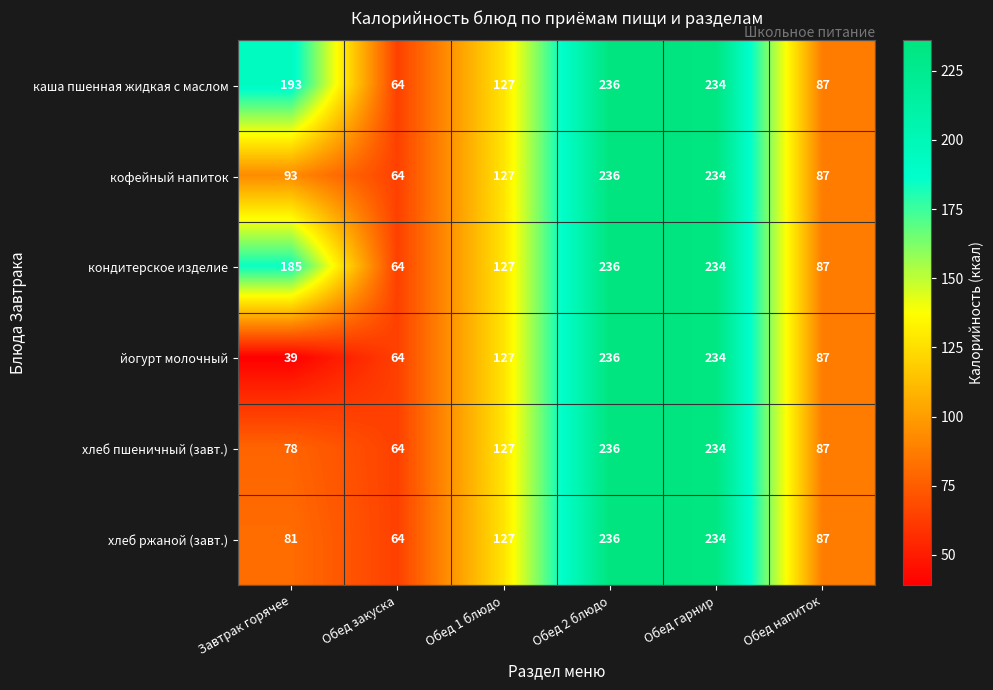

At how many categories does at least one series exceed 77?

5